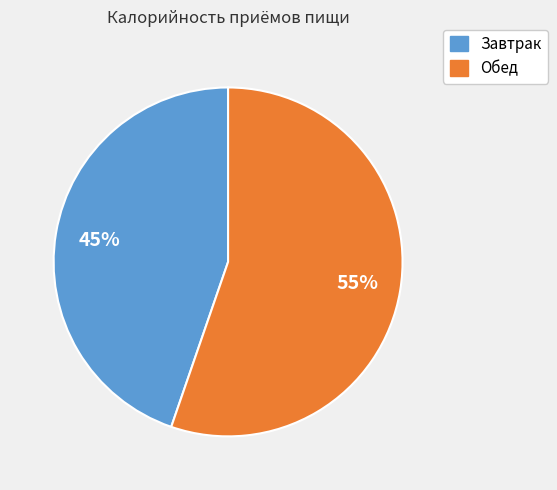

What percentage is the Завтрак slice, to the nearest percent?

45%